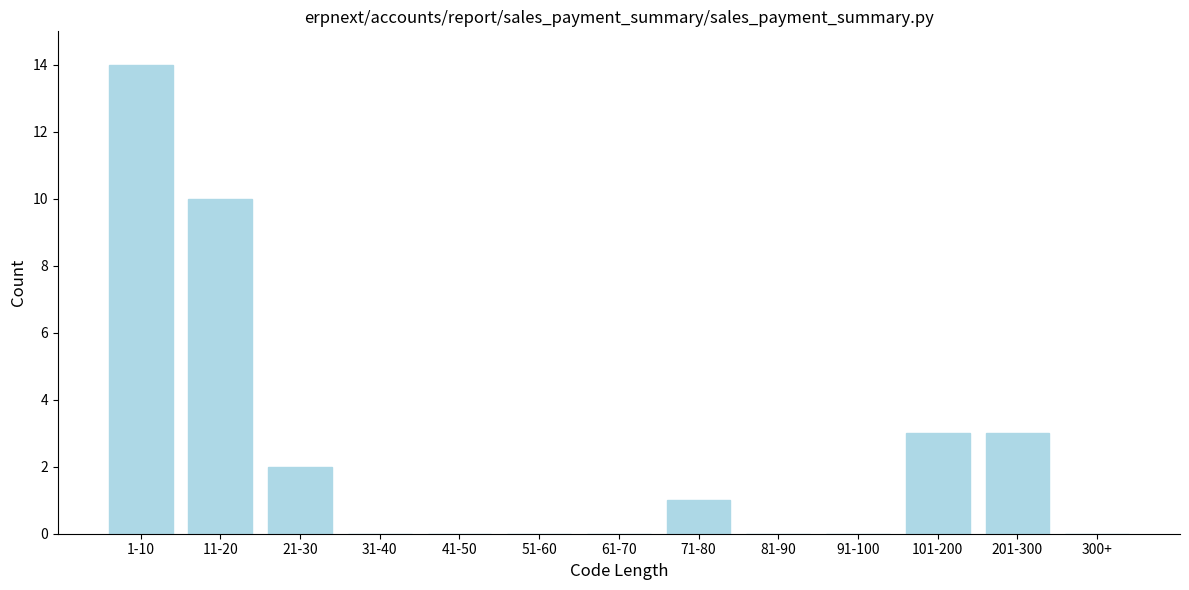

Reading left to right, list all the values displayed in this chart.

1-10=14	11-20=10	21-30=2	31-40=0	41-50=0	51-60=0	61-70=0	71-80=1	81-90=0	91-100=0	101-200=3	201-300=3	300+=0